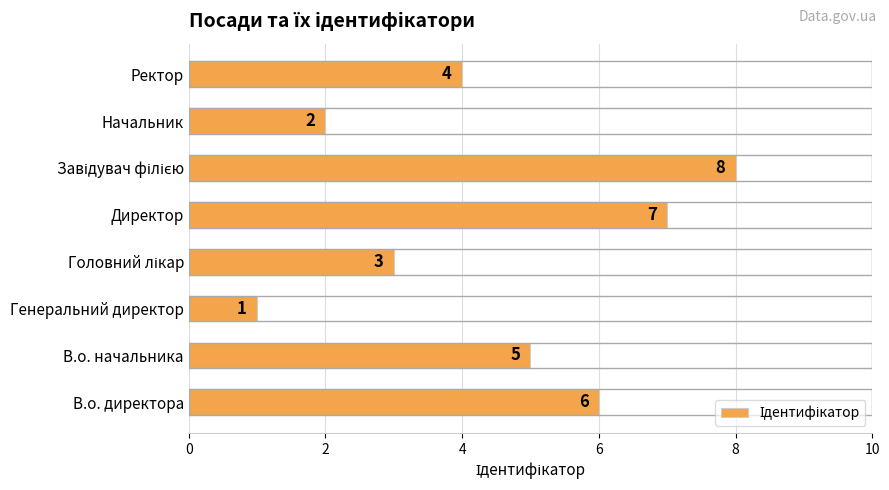

At which category does the chart reach its minimum across all series?

Генеральний директор